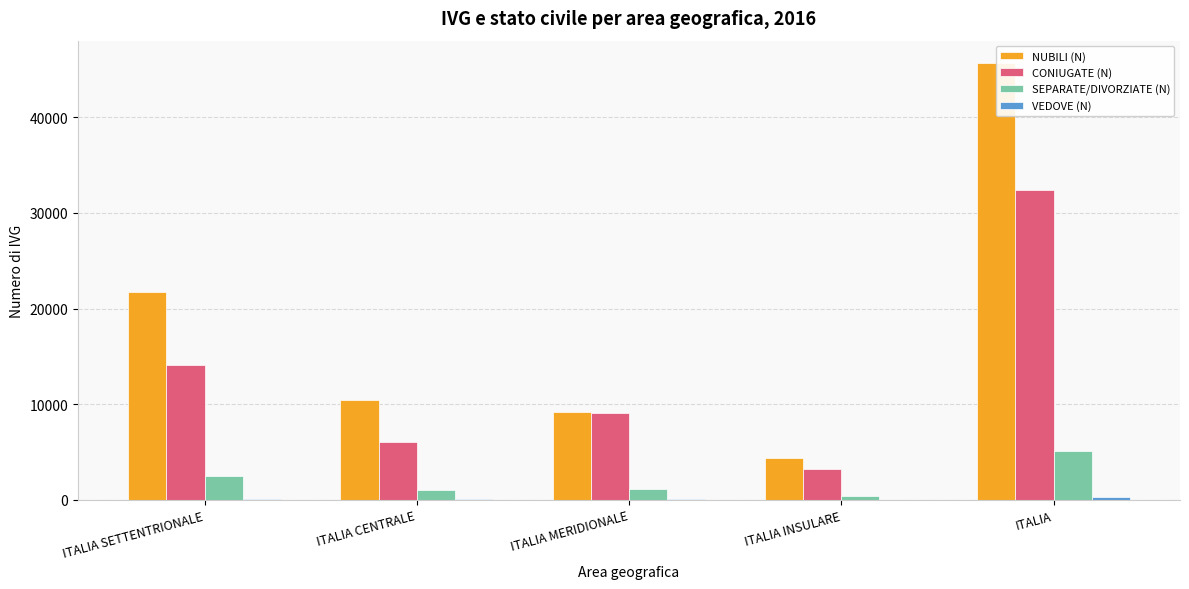

Are the bars grouped side by side (vs. stacked)?

Yes